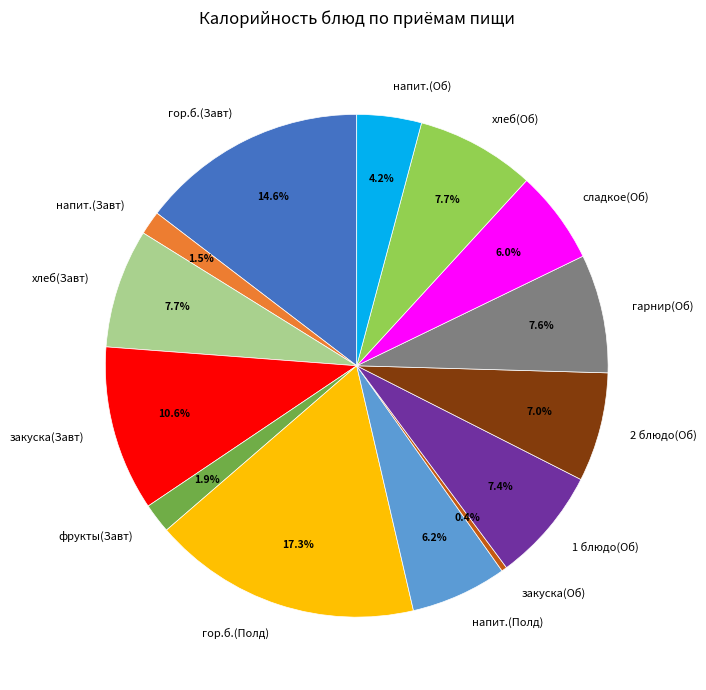

To the nearest percent, what is the average slice percentage?

7%